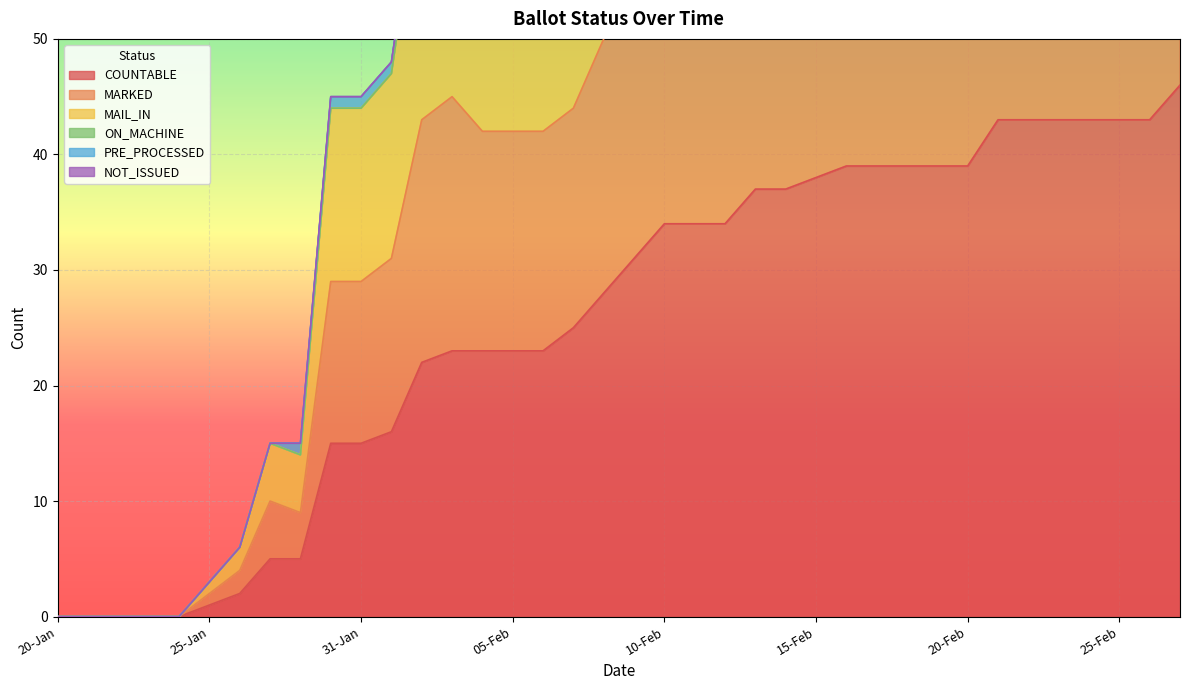

True or false: COUNTABLE has a value of 43 at 25-Feb.

True